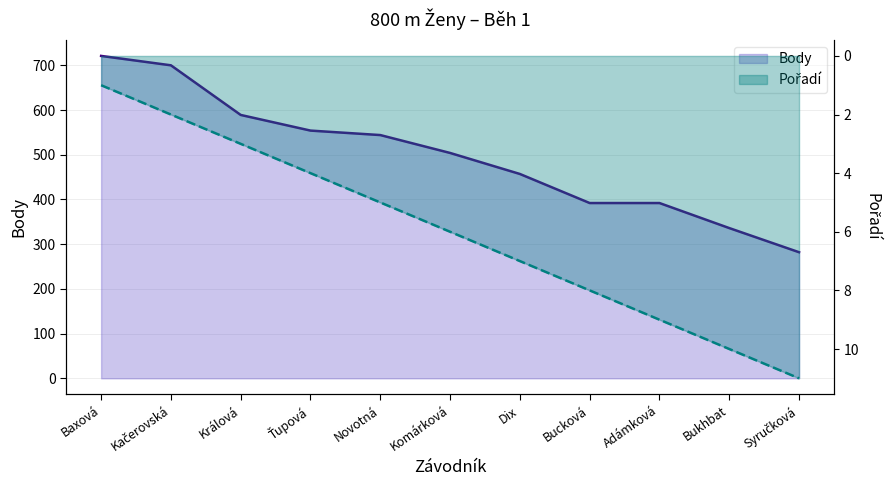

True or false: Body has more than 0 points higher than both neighbors.

False